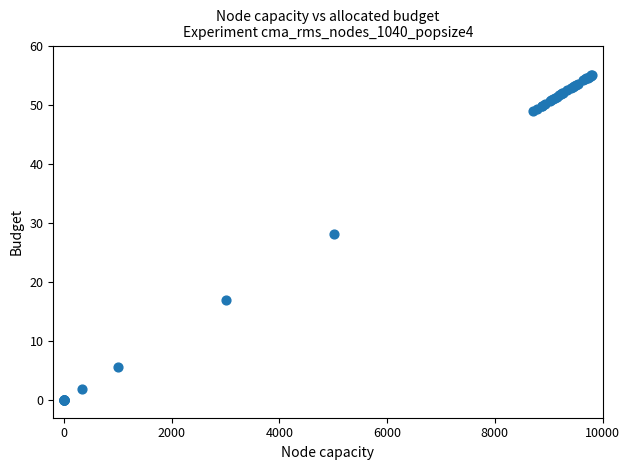

What Y value in the scatter plot is closest to 27?

28.1